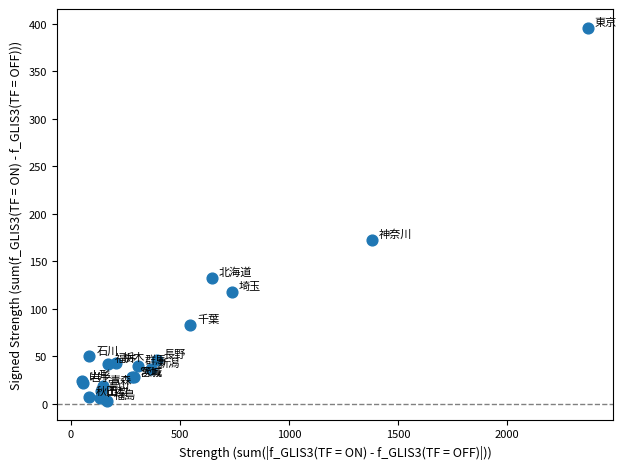

What Y value in the scatter plot is closest to 199?

173